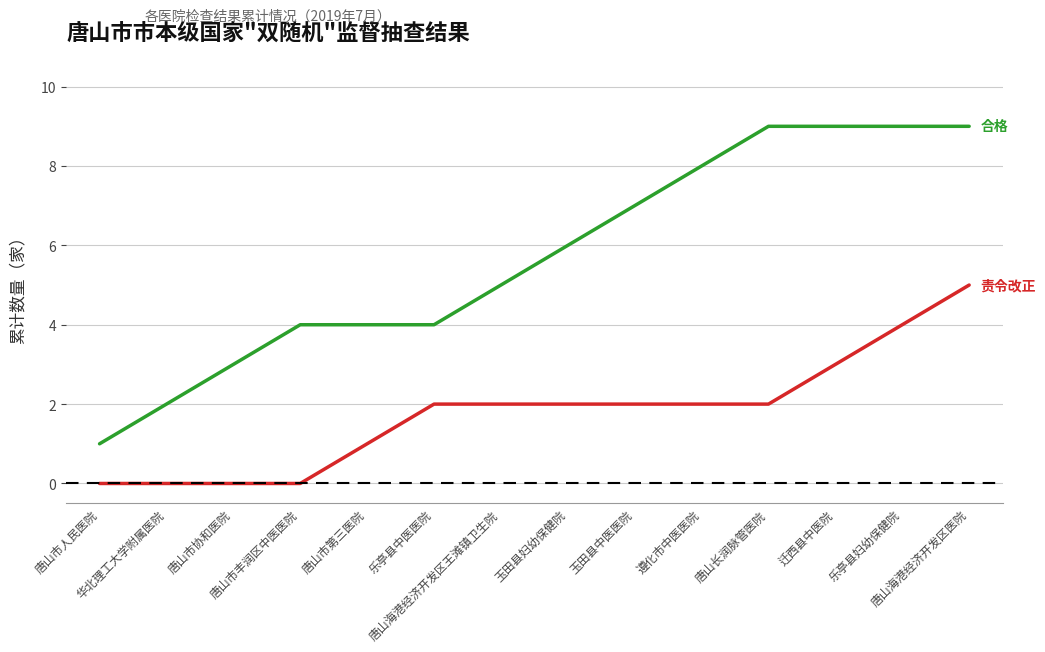

What is the greatest value displayed?

9